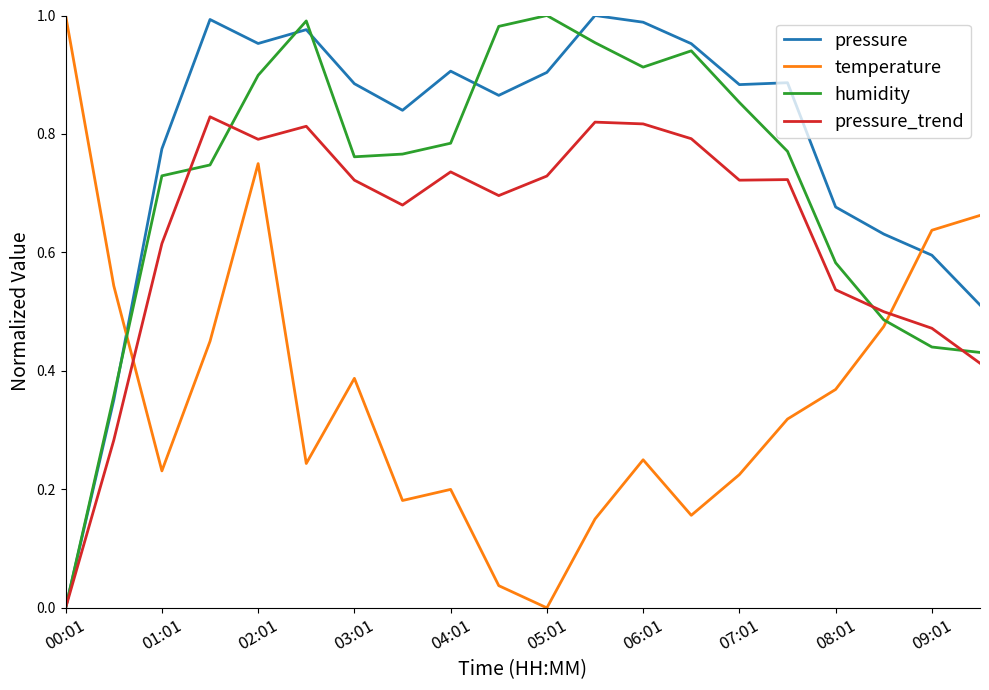

Which series has the largest total across all categories?

pressure